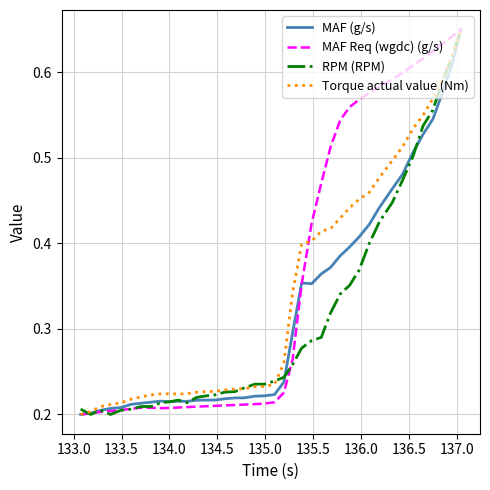

What is the smallest value displayed?

0.2